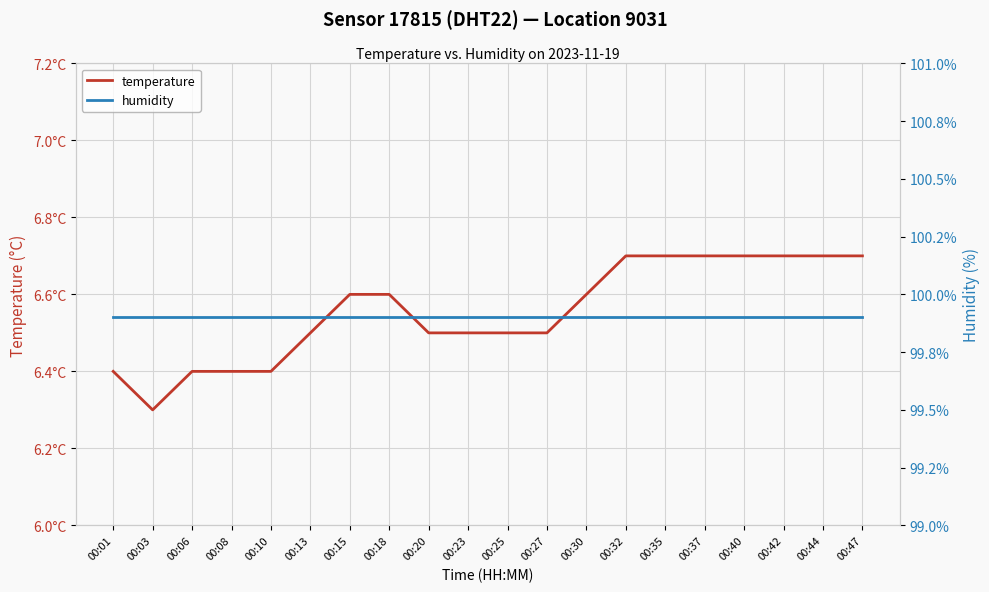

How many lines are shown in the chart?

2